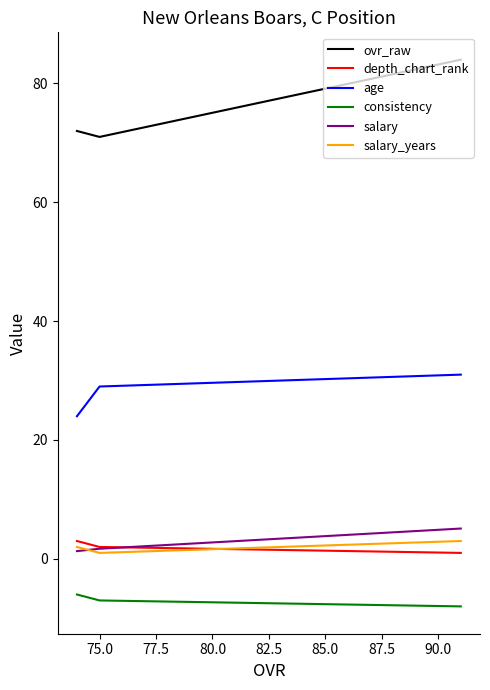

What is the minimum value shown in the chart?

-8.0